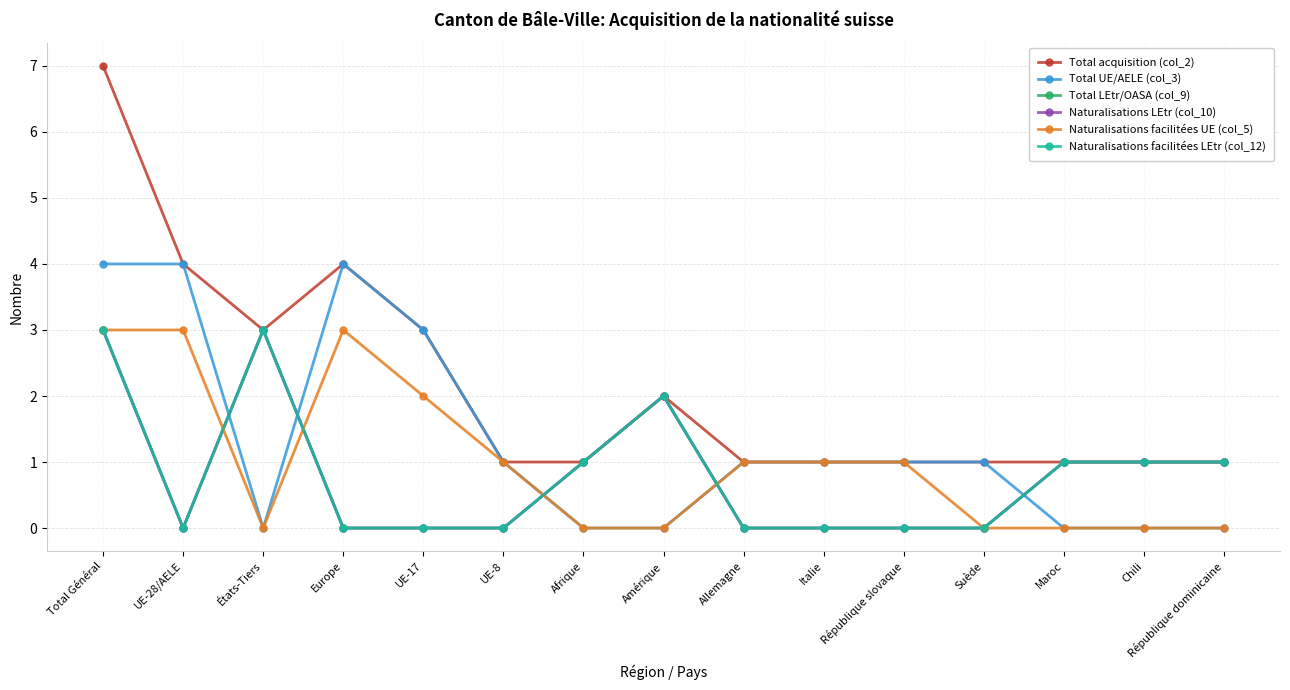

The Naturalisations facilitées LEtr (col_12) series shows 1 at Chili. True or false?

True